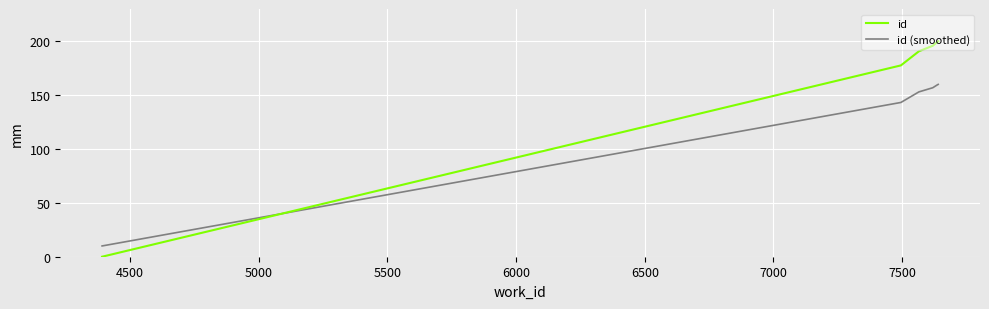

Which series has the widest spread of values?

id